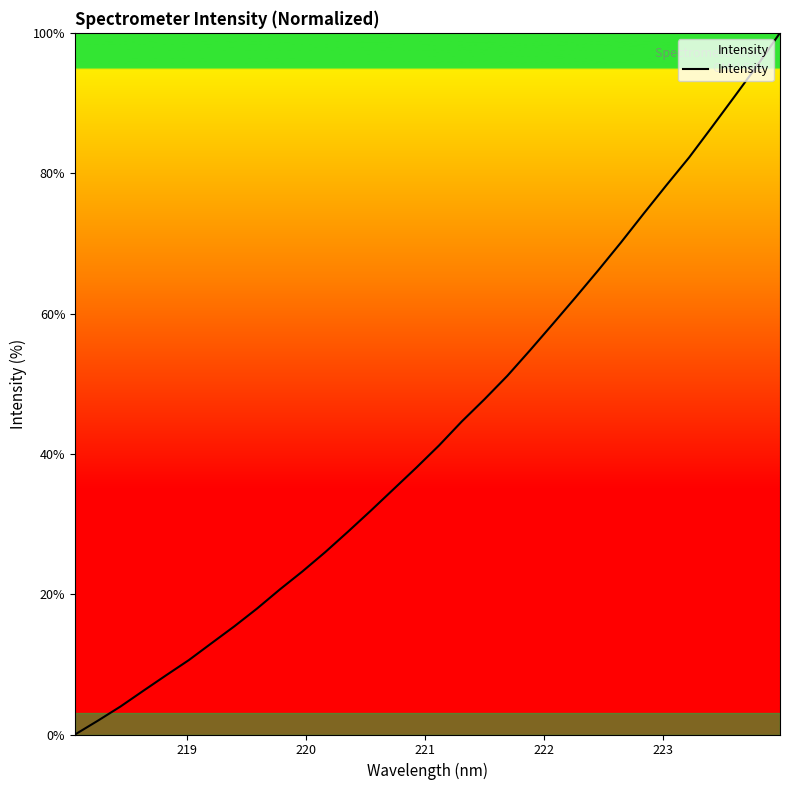

Does the chart have visible grid lines?

No